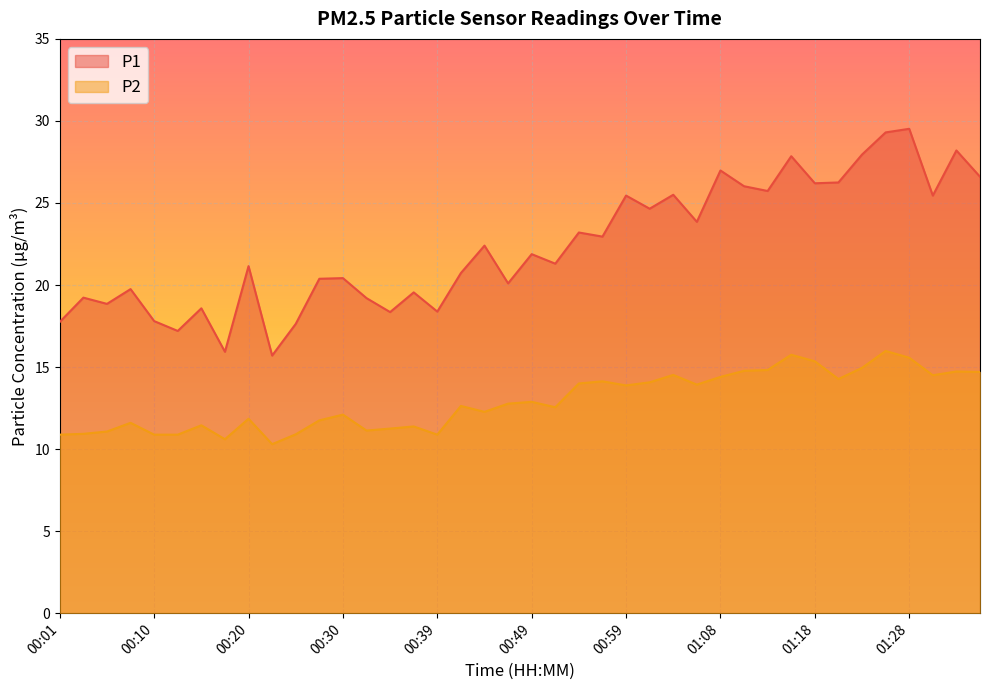

At which category does P1 reach its first local peak?

00:03